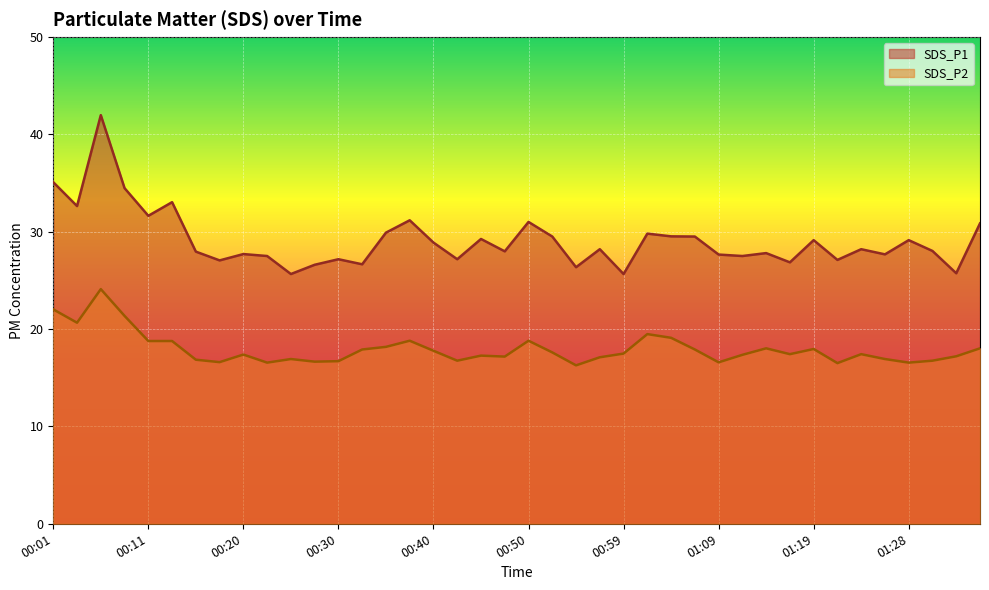

At which category does the chart reach its minimum across all series?

00:54